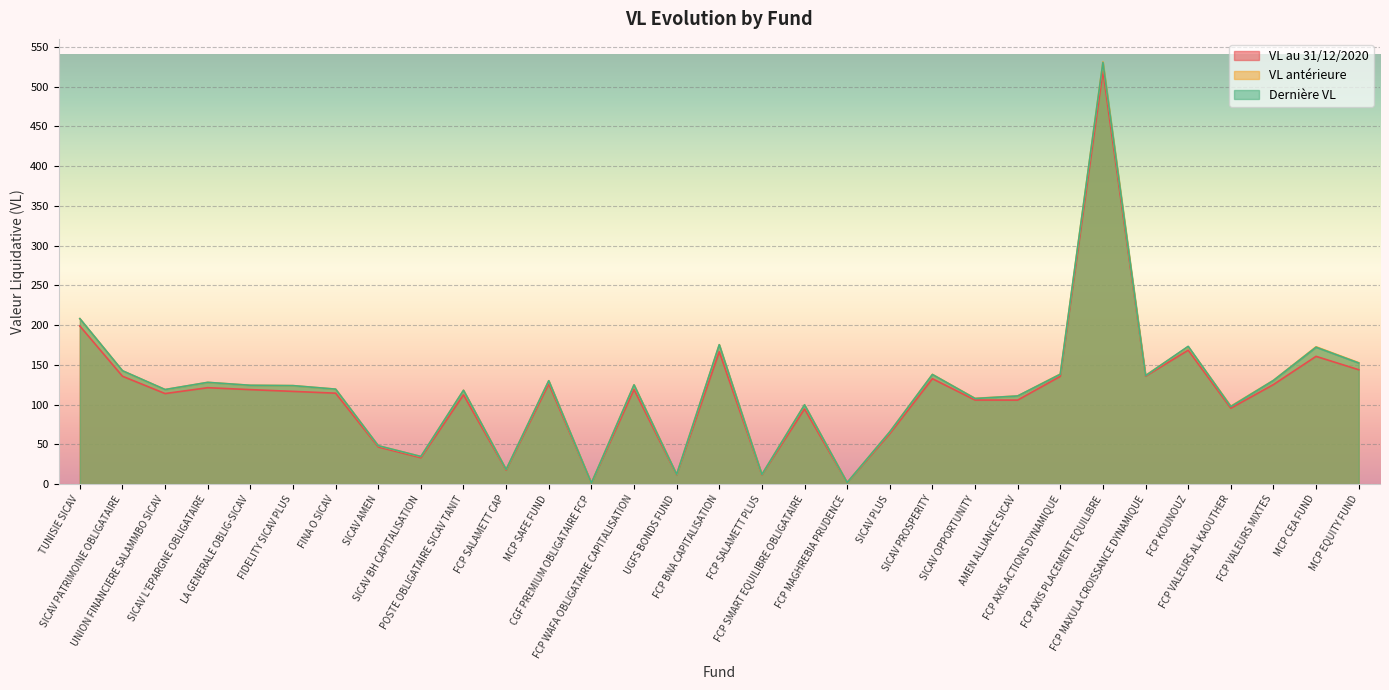

The Dernière VL series shows 208.1 at TUNISIE SICAV. True or false?

True